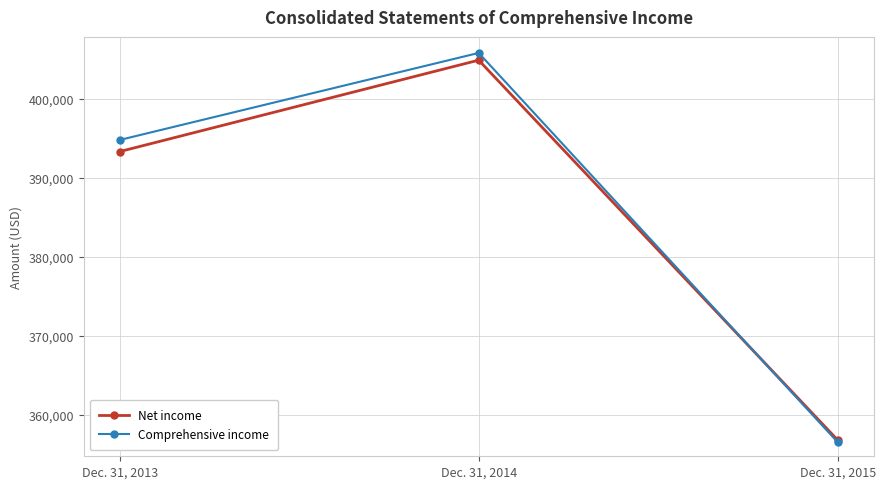

Count the Comprehensive income values in the range 356572 to 405830.

3